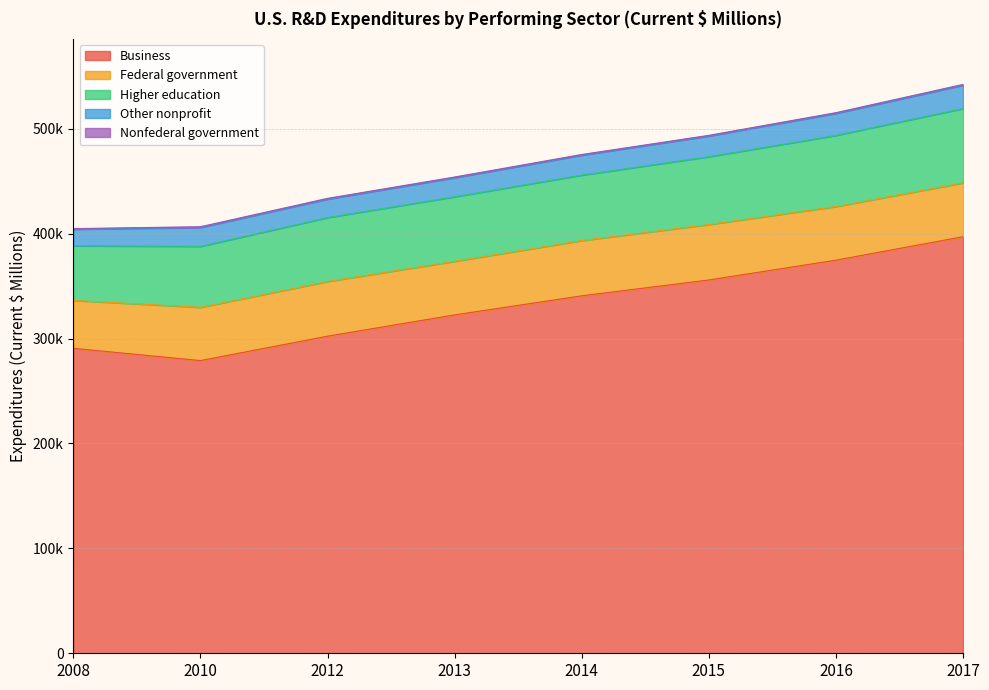

What is the difference between the highest and lowest values at 2008?

290189